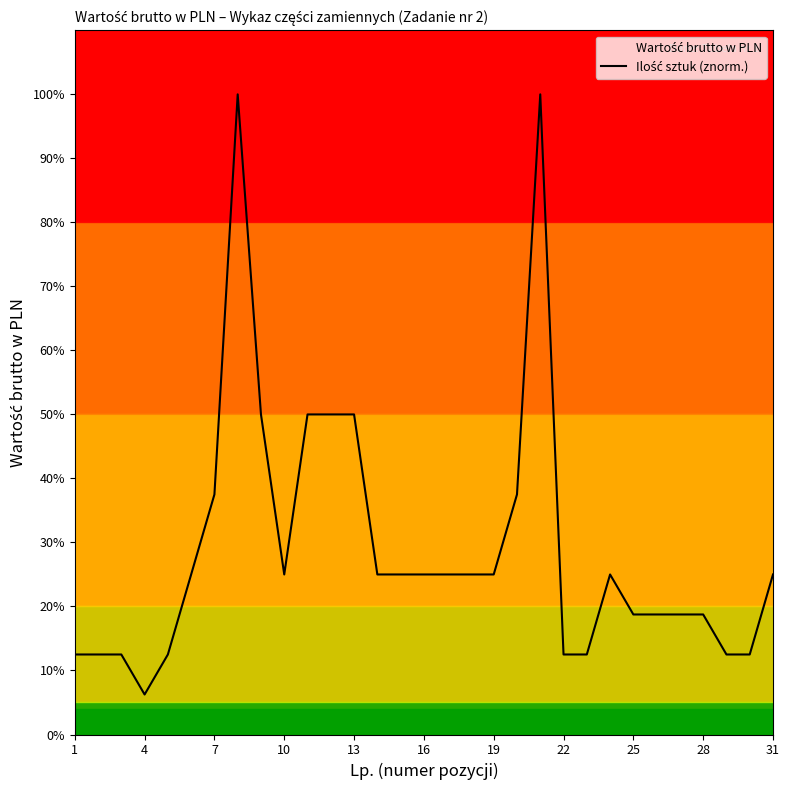

How many data points are less than 25?

13